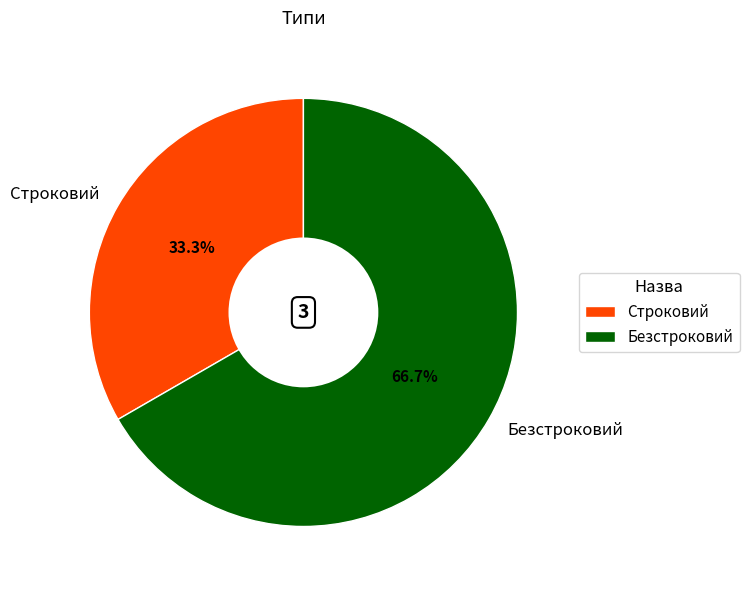

Between Безстроковий and Строковий, which is larger?

Безстроковий